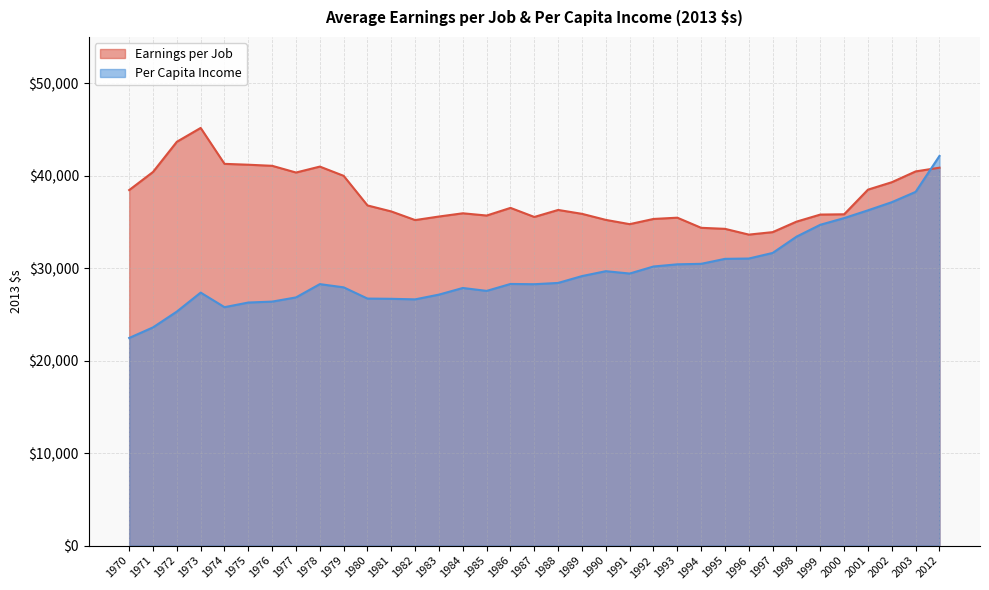

How many data points in Earnings per Job are less than 36132?

17